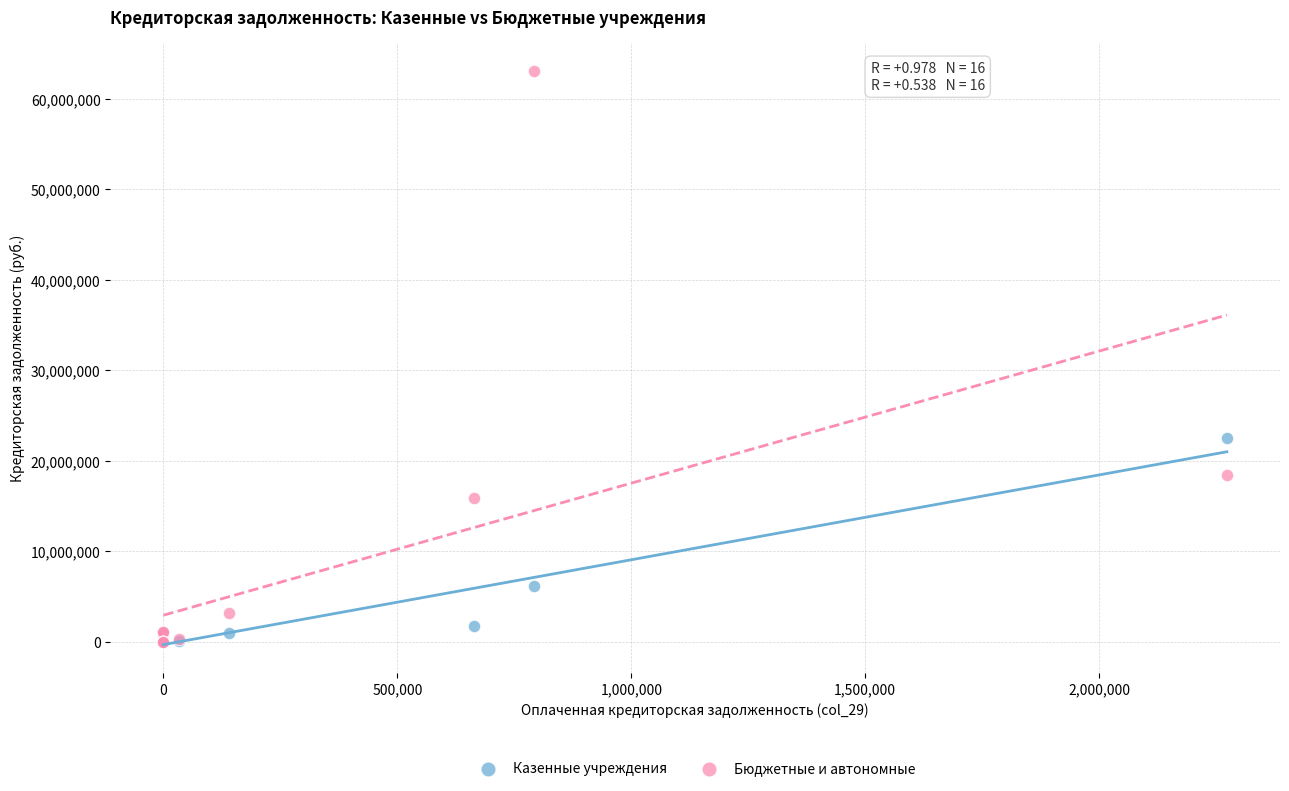

In the Бюджетные и автономные series, what Y value is closest to 31528082?

18394597.0